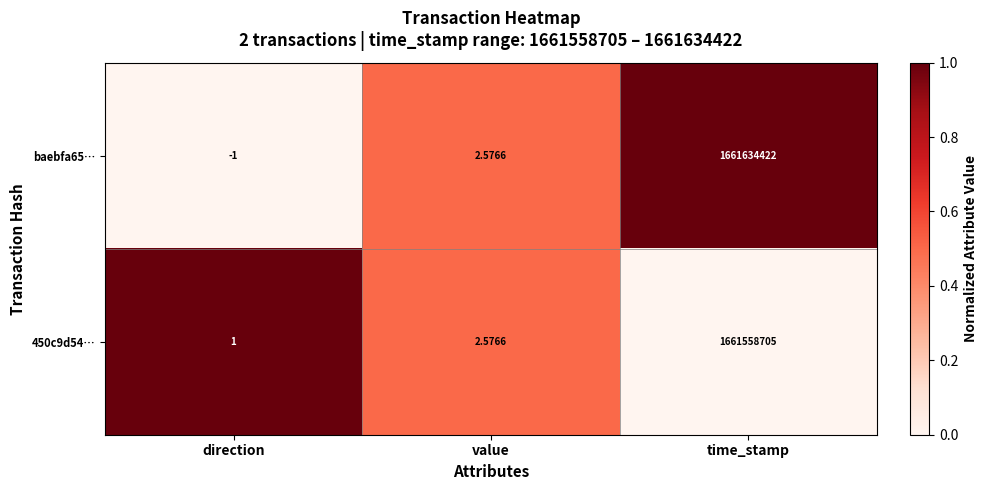

How many values in the baebfa65… series exceed 2?

2